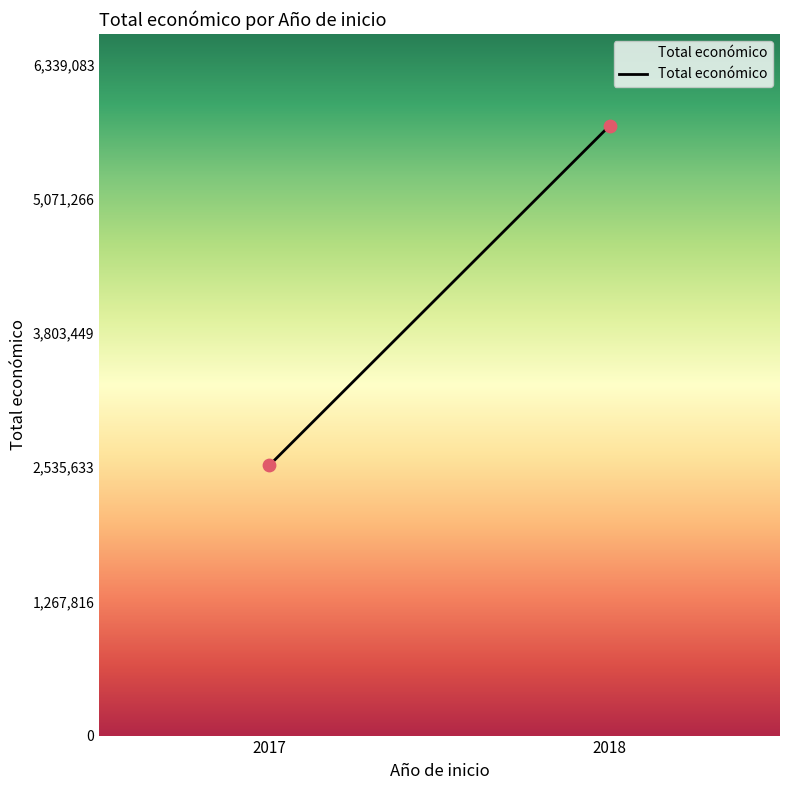

What is the average X value?

2018